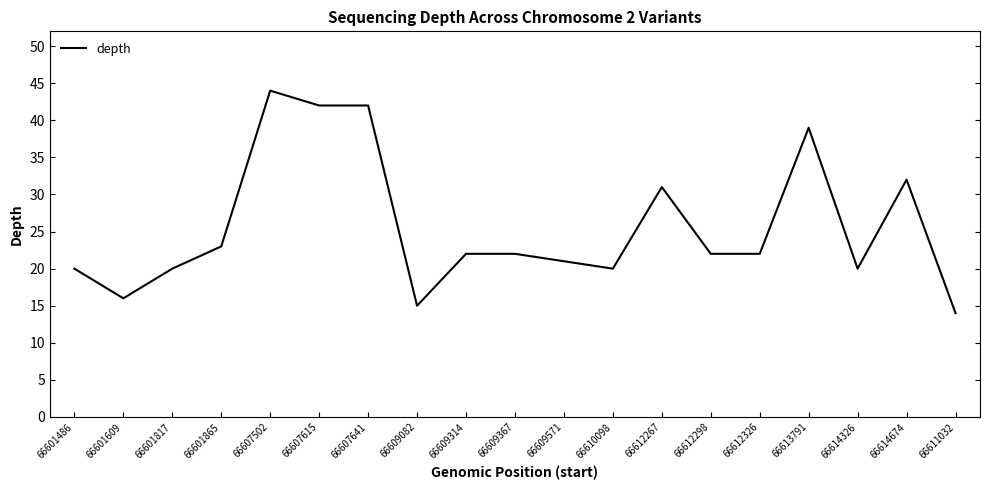

Reading right to left, what are all the values shown in this chart?

66611032=14	66614674=32	66614326=20	66613791=39	66612326=22	66612298=22	66612267=31	66610098=20	66609571=21	66609367=22	66609314=22	66609082=15	66607641=42	66607615=42	66607502=44	66601865=23	66601817=20	66601609=16	66601486=20